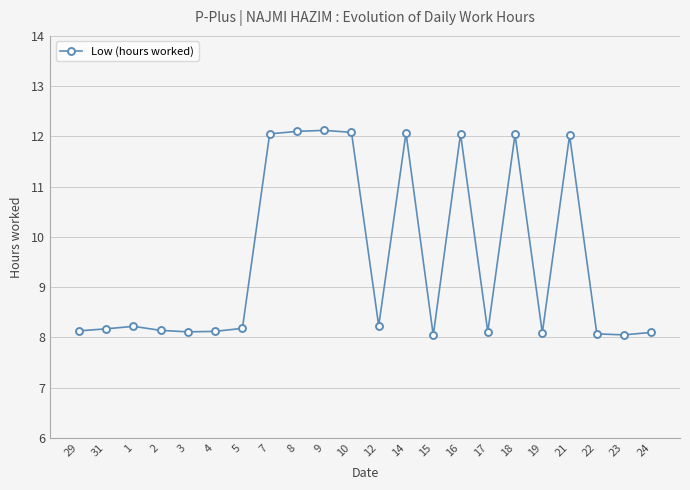

True or false: the data shows 3.4 at 1.

False